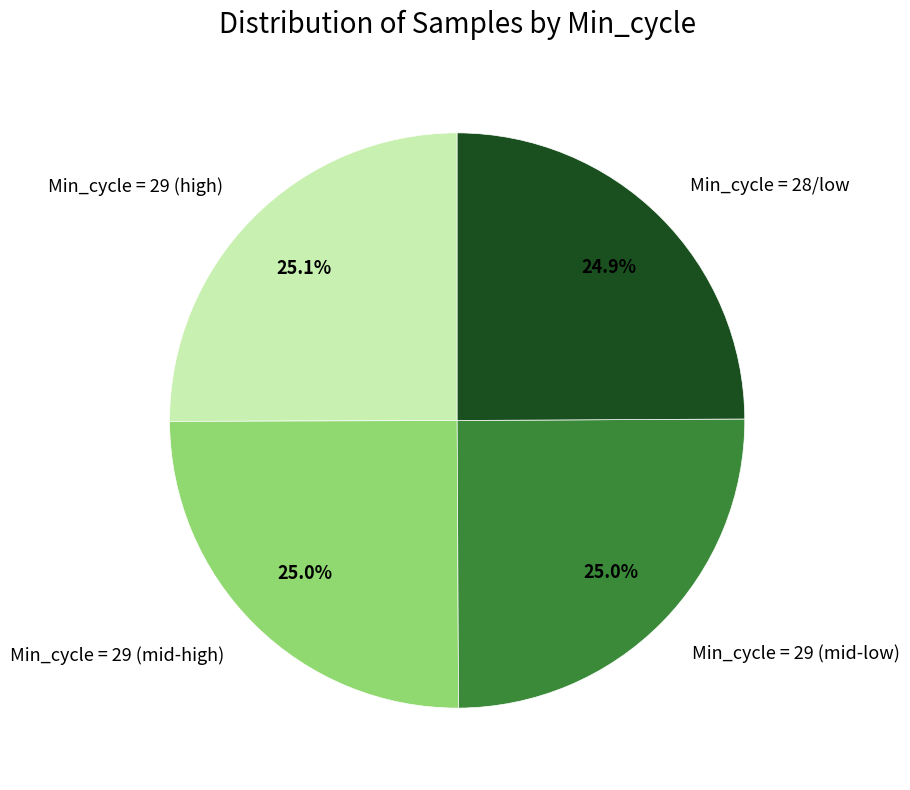

Does Min_cycle = 29 (mid-high) represent more than half of the total?

No